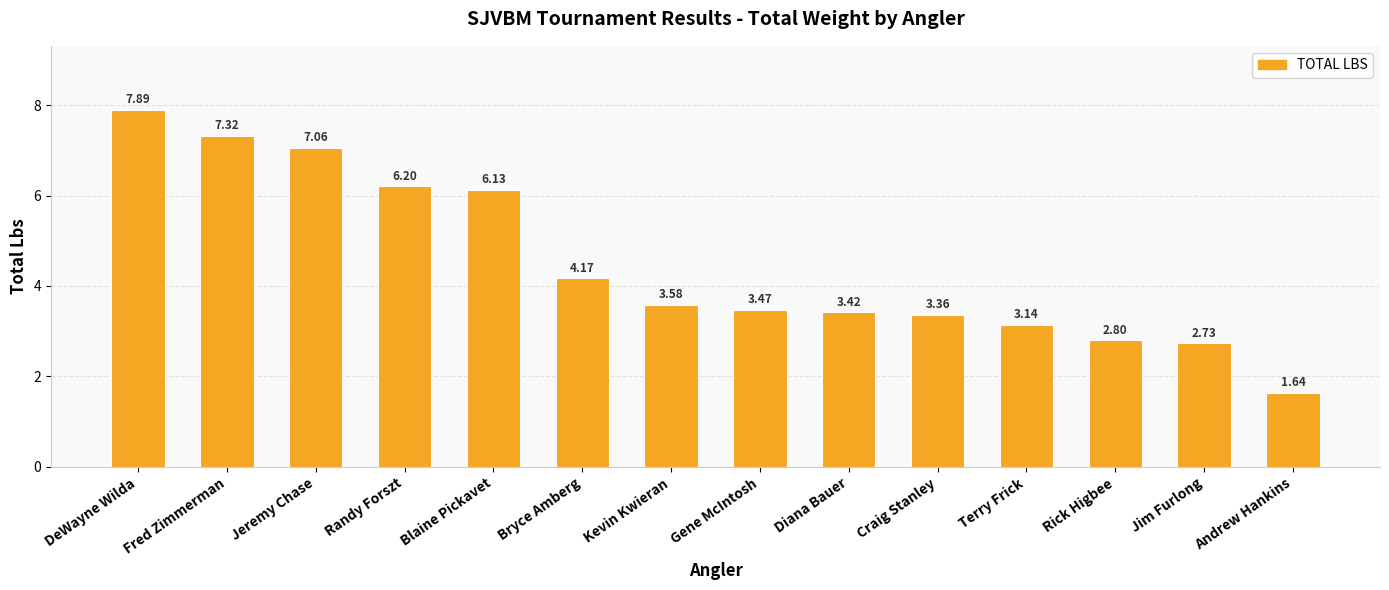

Which has a higher value, Terry Frick or Andrew Hankins?

Terry Frick